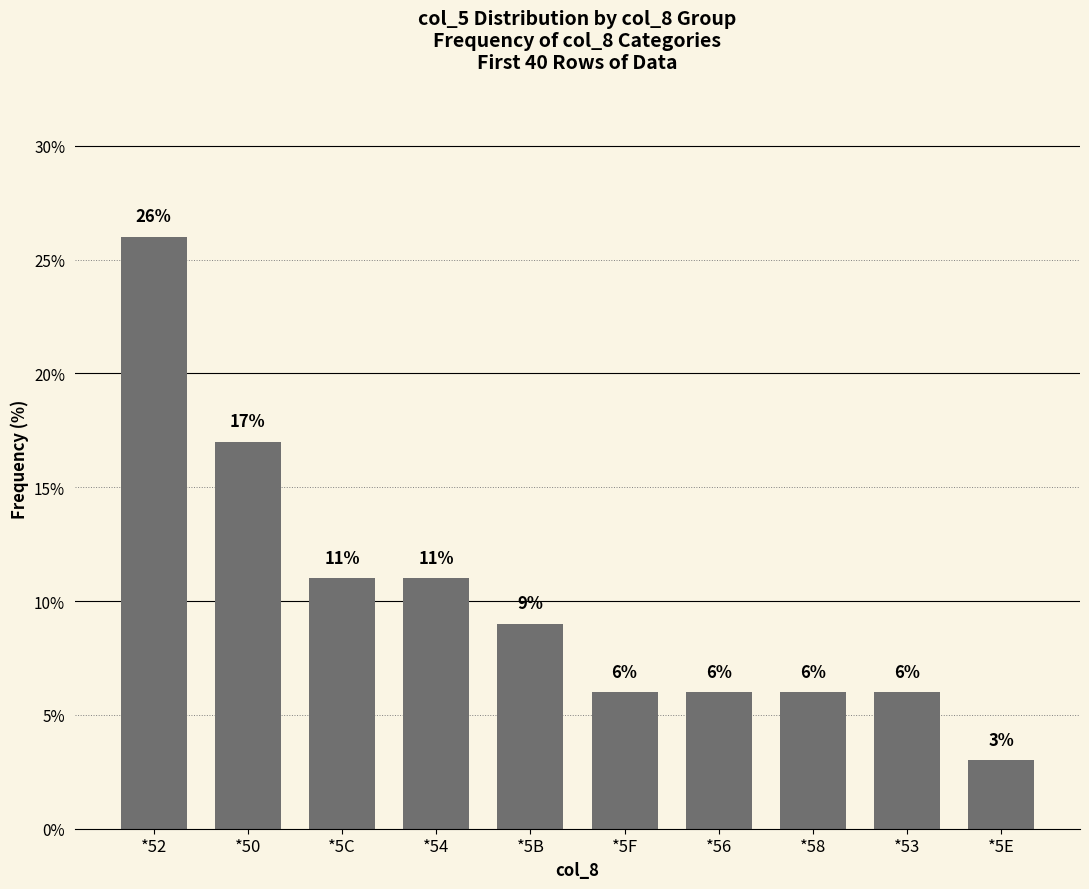

What is the difference between the second highest and second lowest values?

11